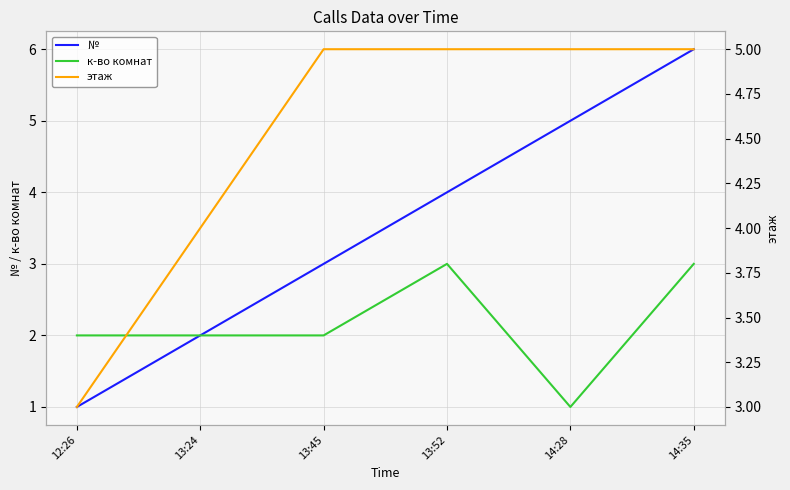

What position from the left is 13:24?

2